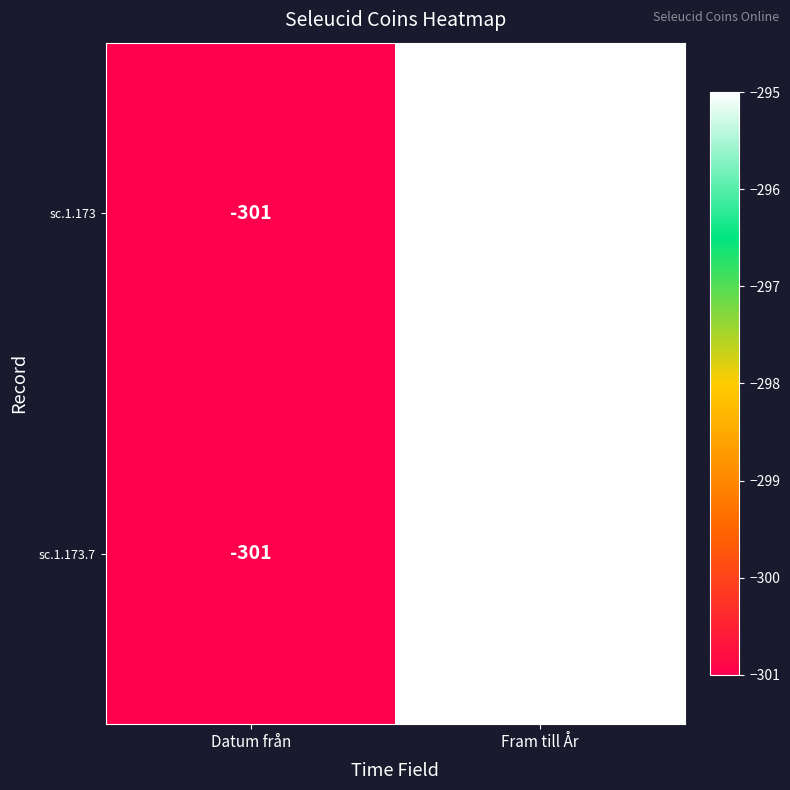

Rank the categories by sc.1.173.7 value from highest to lowest.

Fram till År, Datum från